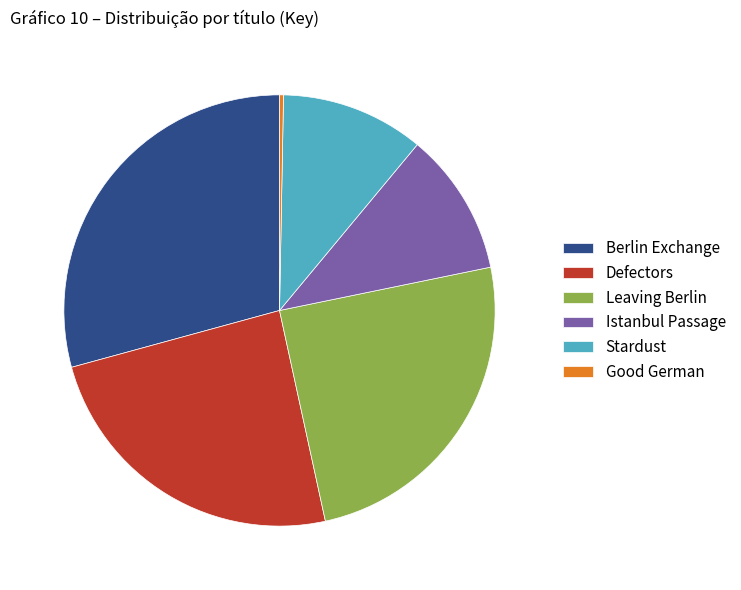

Count the number of slices in the pie.

6